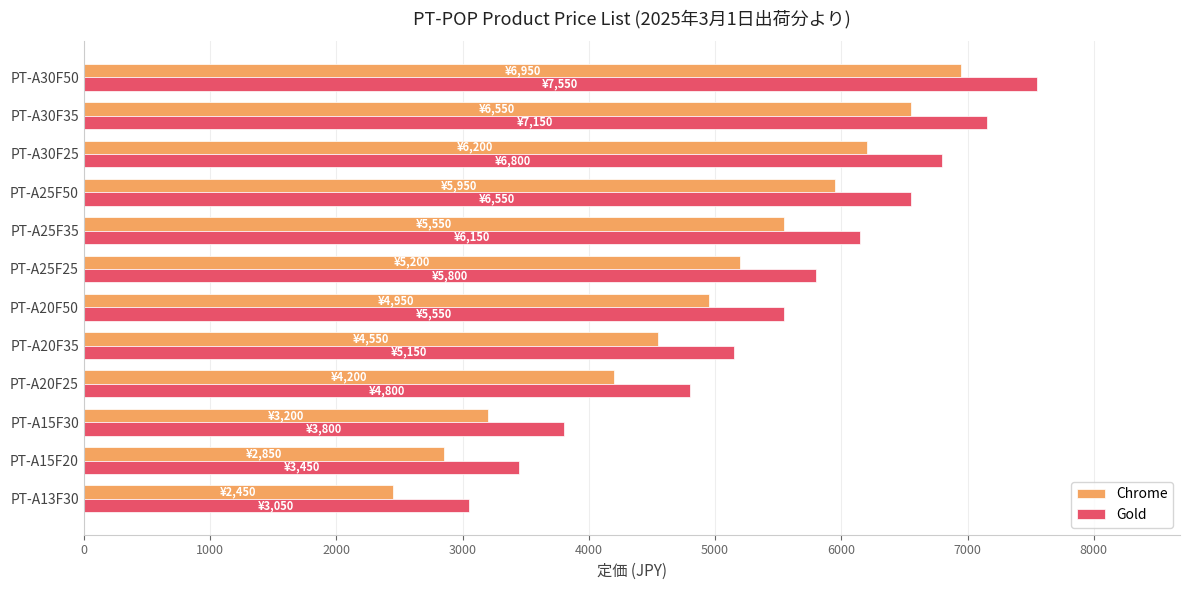

Rank the series by their maximum value, from lowest to highest.

Chrome, Gold